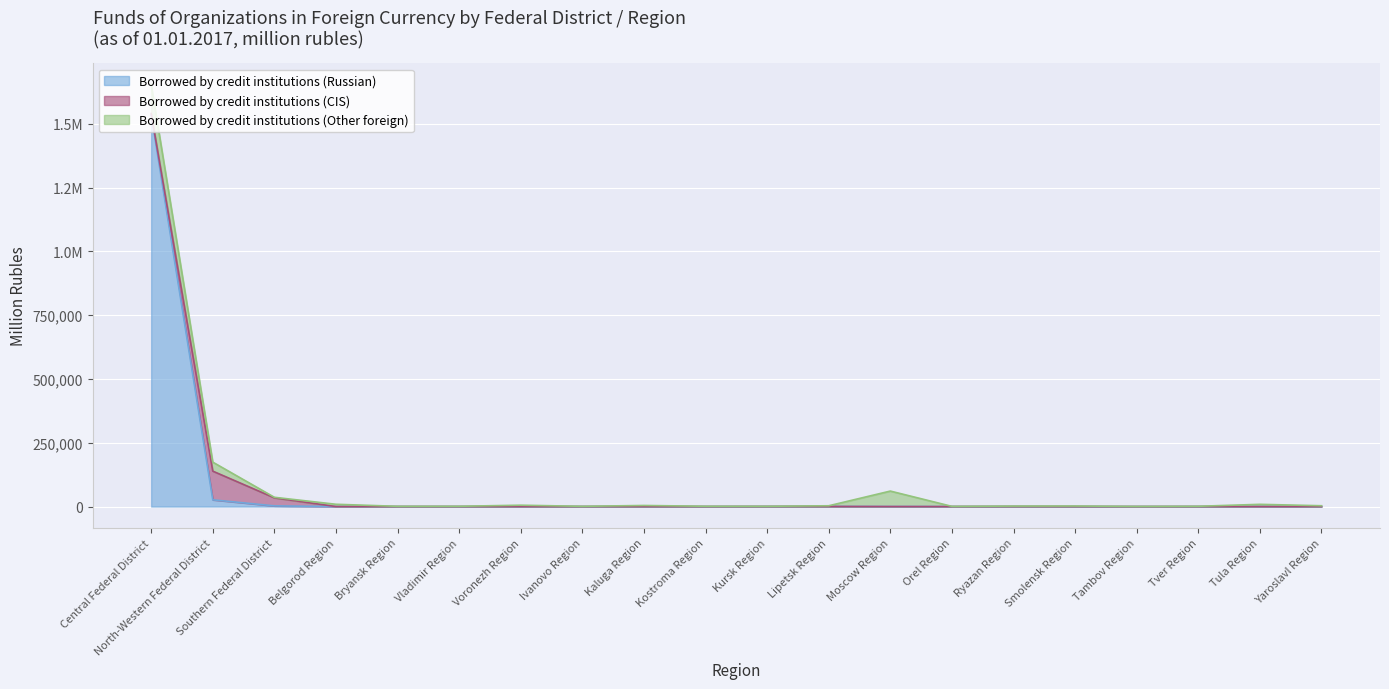

How many data points in Borrowed by credit institutions (Other foreign) are less than 2129?

10